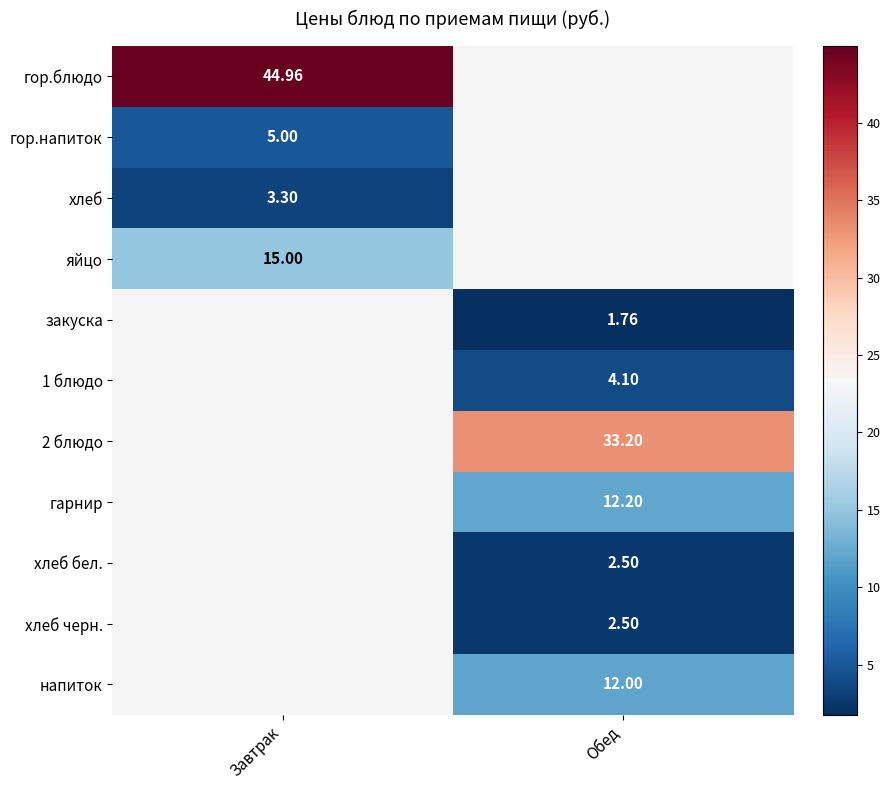

Is the value of яйцо at Завтрак greater than the value of гор.блюдо at Завтрак?

No